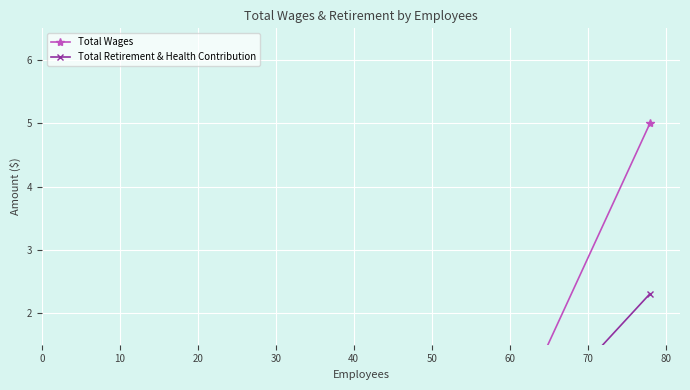

At how many categories does at least one series exceed 2?

1